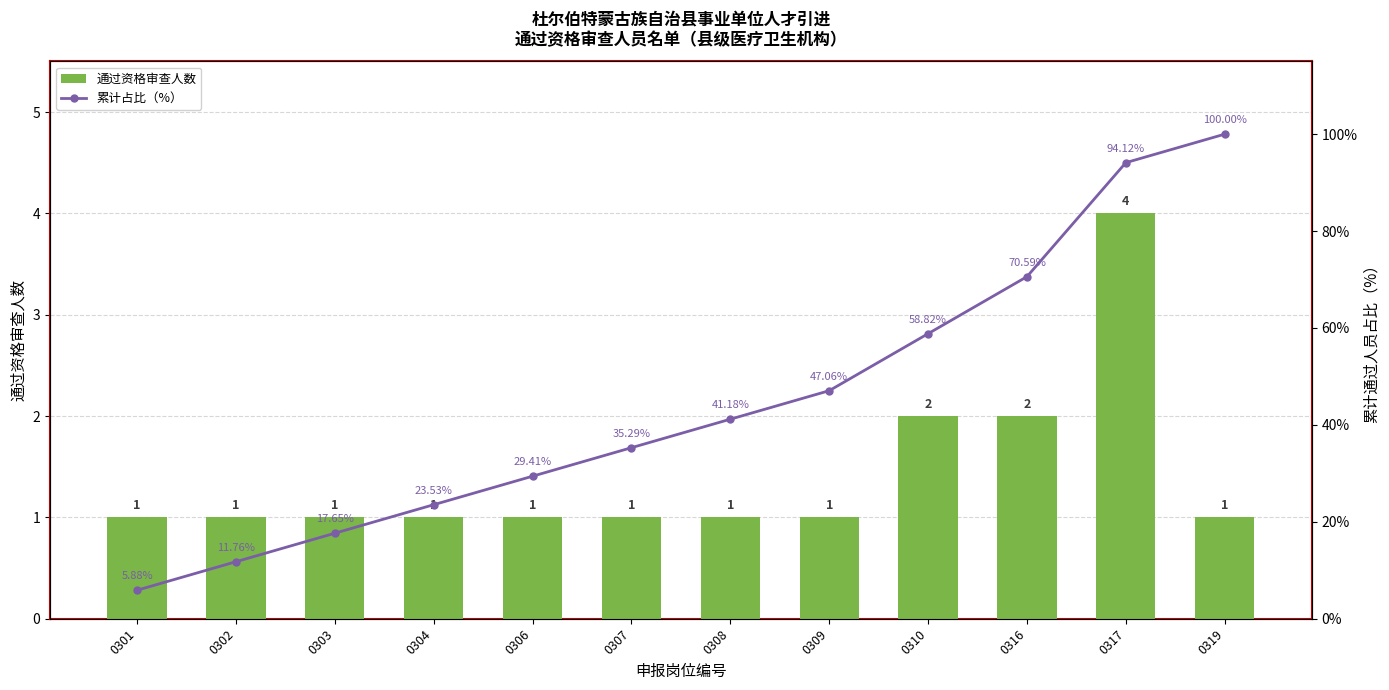

Reading right to left, extract all data points from this chart.

通过资格审查人数: 1.0	4.0	2.0	2.0	1.0	1.0	1.0	1.0	1.0	1.0	1.0	1.0
累计占比（%）: 100.0	94.1	70.6	58.8	47.1	41.2	35.3	29.4	23.5	17.6	11.8	5.9